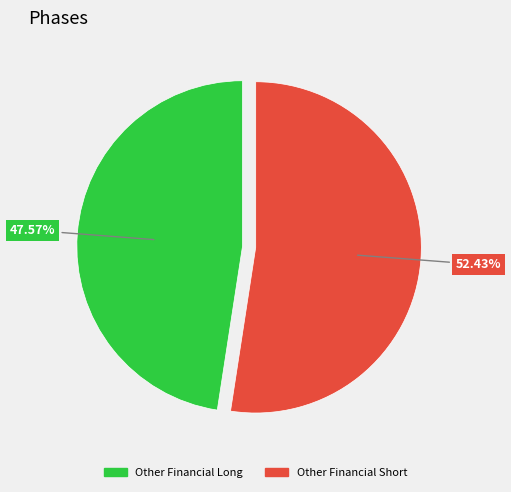

Is there any slice that represents more than half of the pie?

Yes